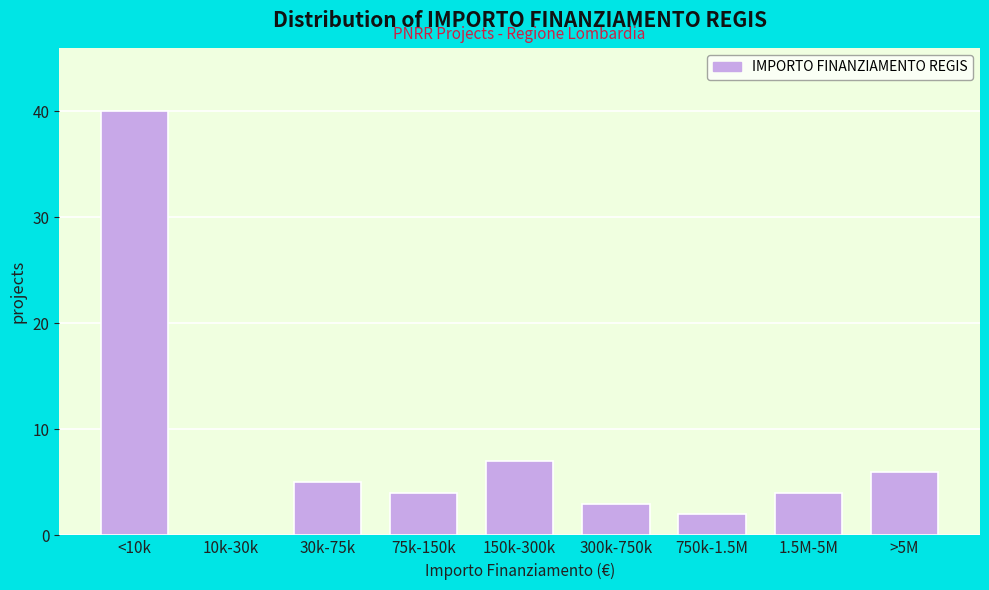

Reading left to right, transcribe all the data shown in this chart.

<10k=40	10k-30k=0	30k-75k=5	75k-150k=4	150k-300k=7	300k-750k=3	750k-1.5M=2	1.5M-5M=4	>5M=6